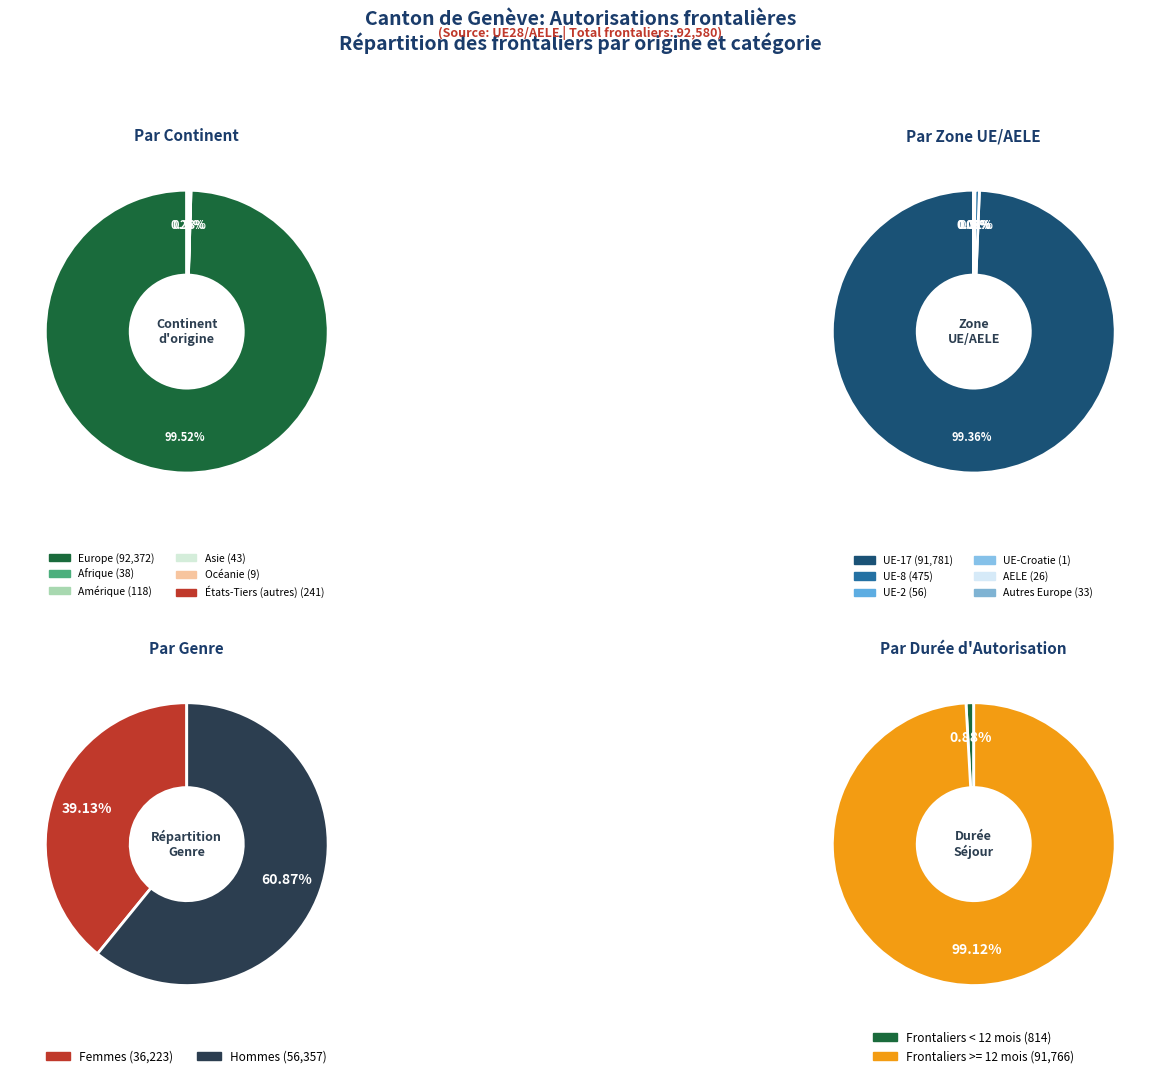

What percentage is NOT represented by Amérique?

99.9%